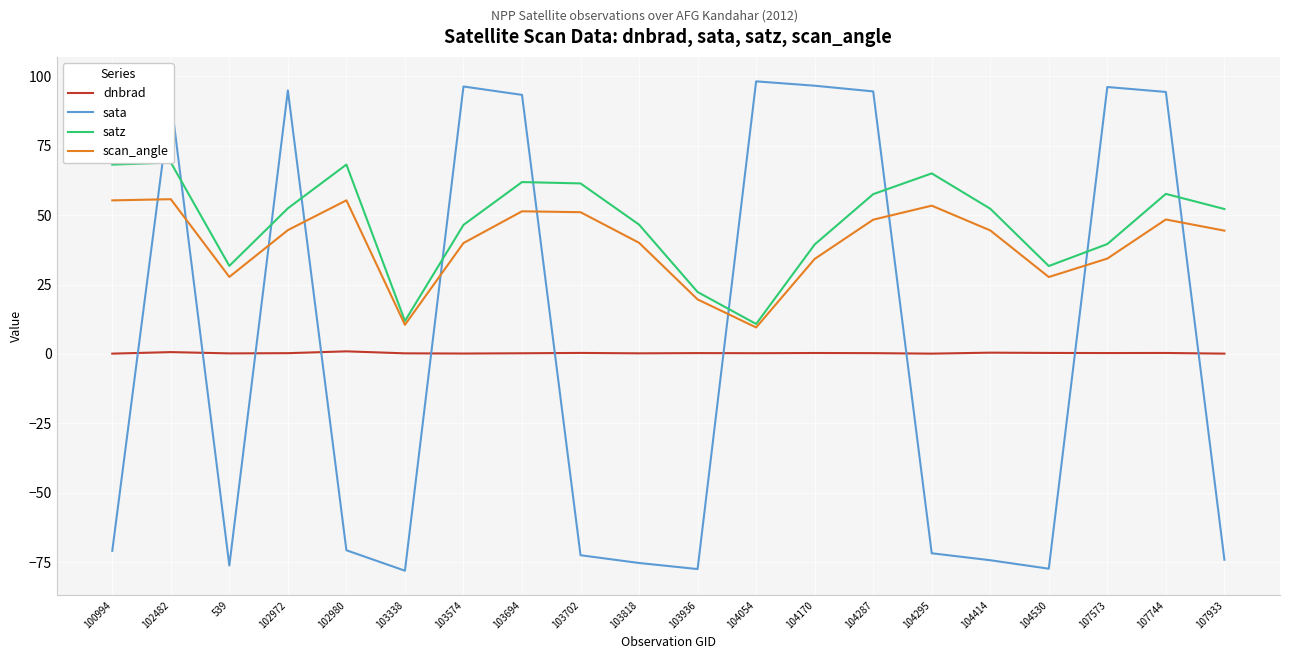

What is the label of the 8th point from the right?

104170